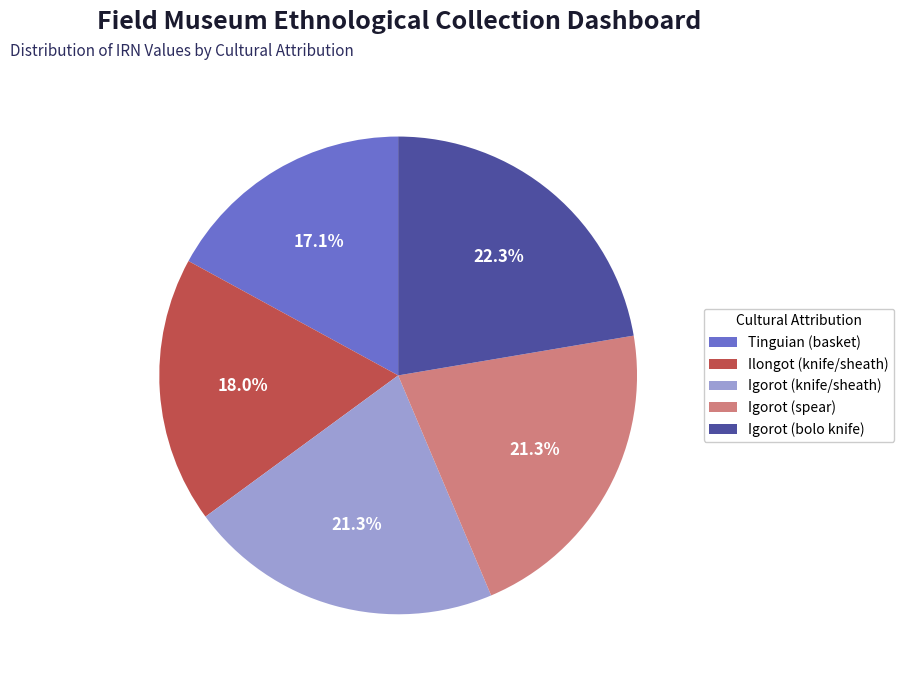

What percentage do Ilongot (knife/sheath) and Tinguian (basket) together represent?

35.1%